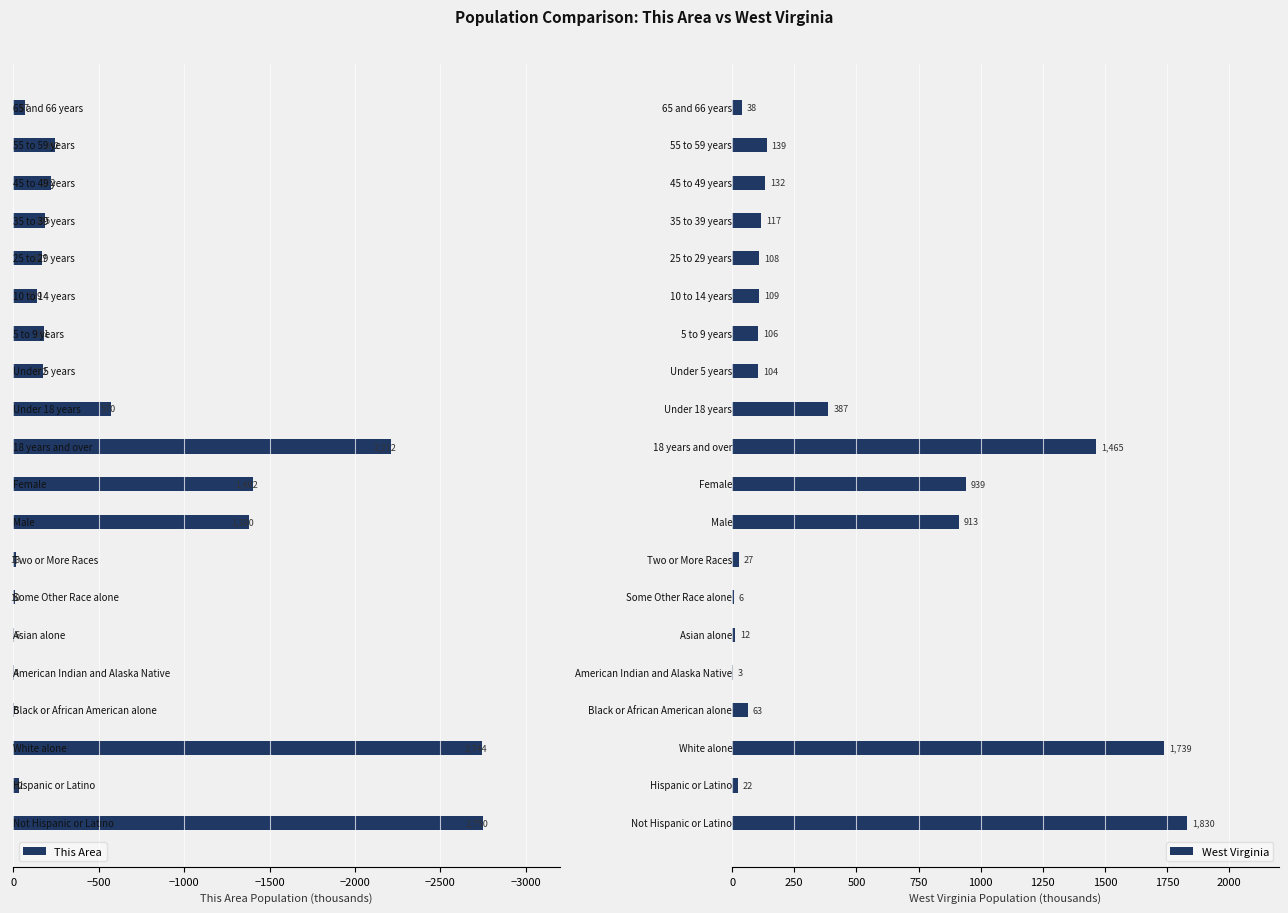

The value of This Area at 17 is -222. True or false?

True